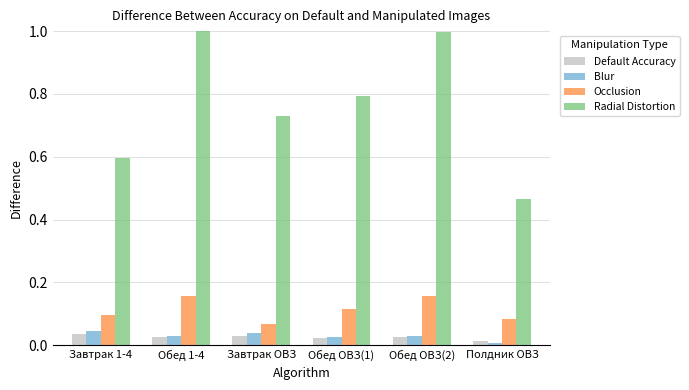

What is the label of the 1st bar from the right?

Полдник ОВЗ